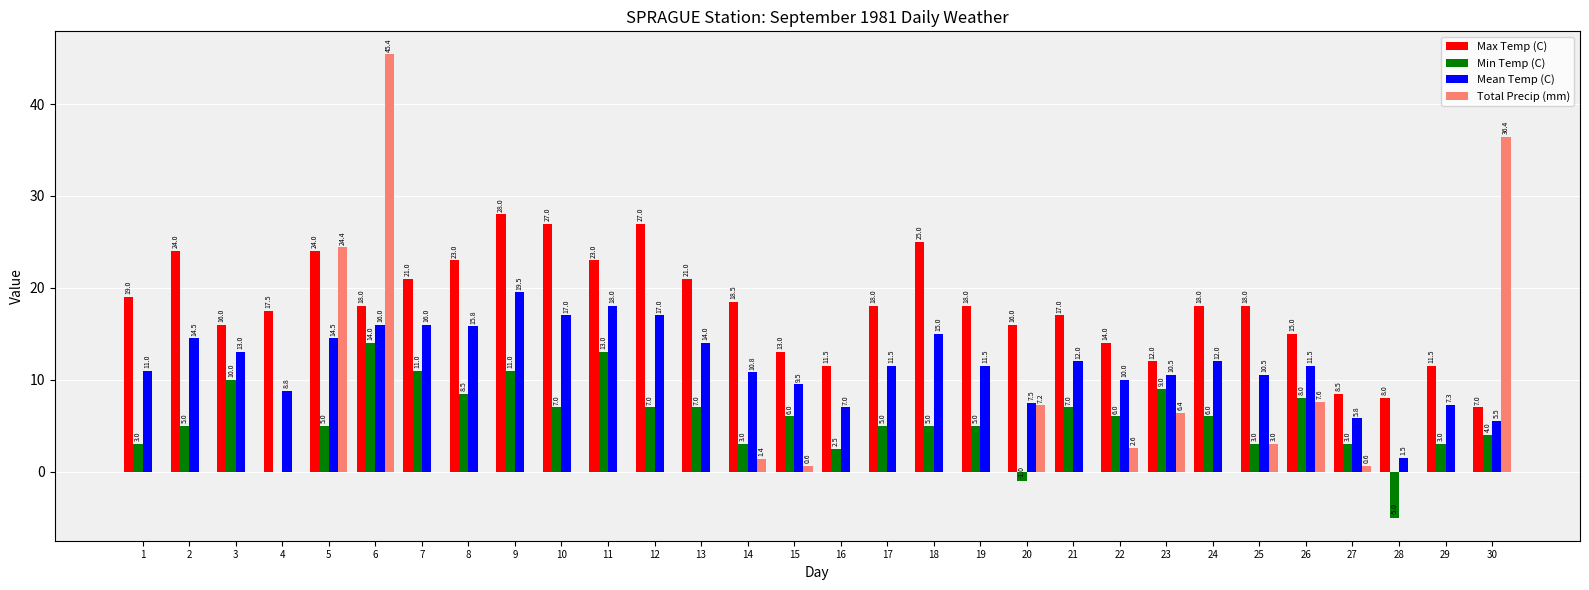

What is the sum of the Total Precip (mm) values at 25 and 5?

27.4